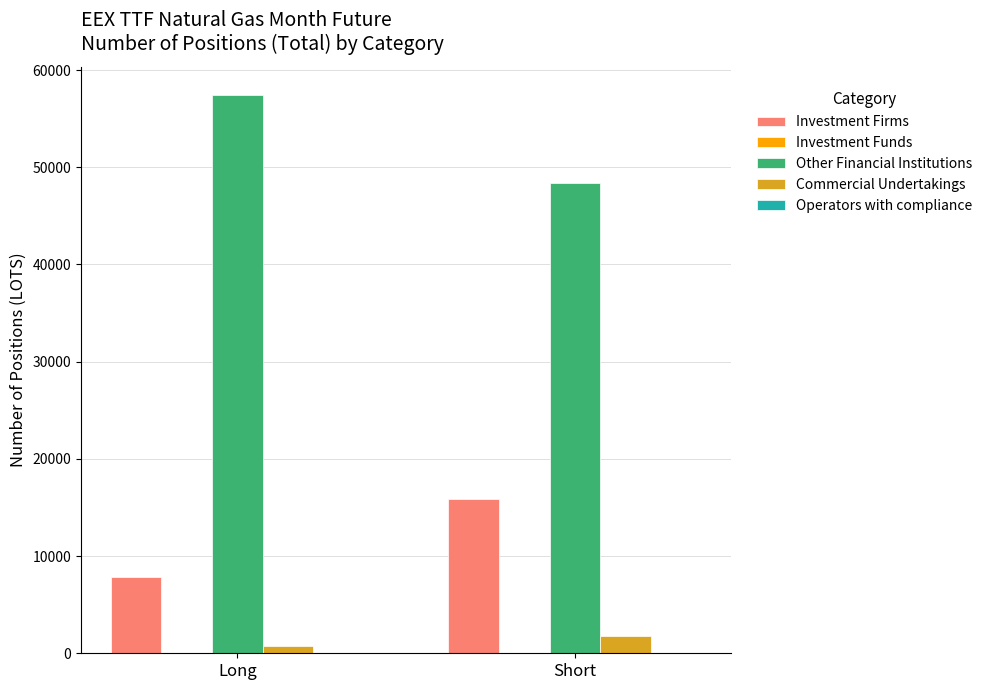

Which series has the largest total across all categories?

Other Financial Institutions